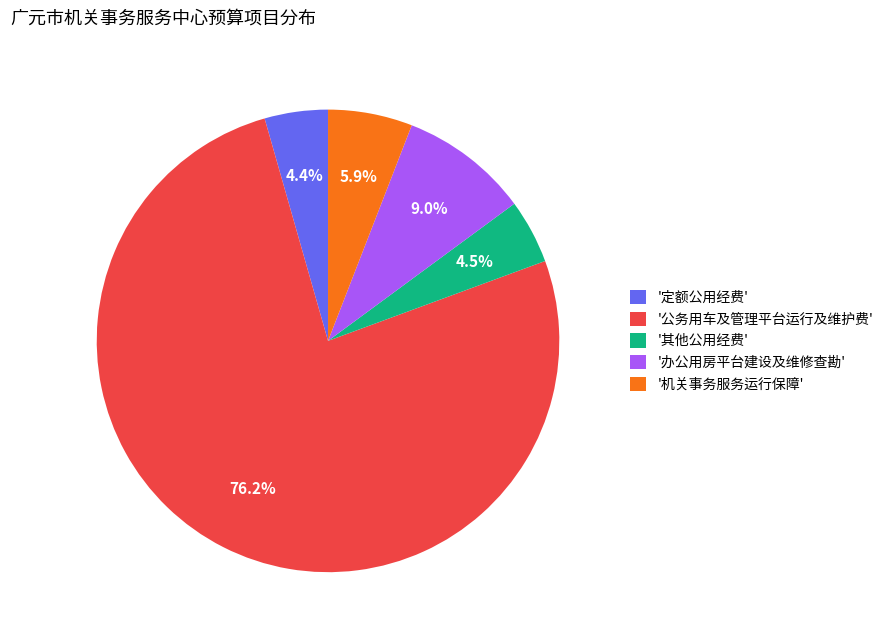

What is the majority slice?

'公务用车及管理平台运行及维护费'